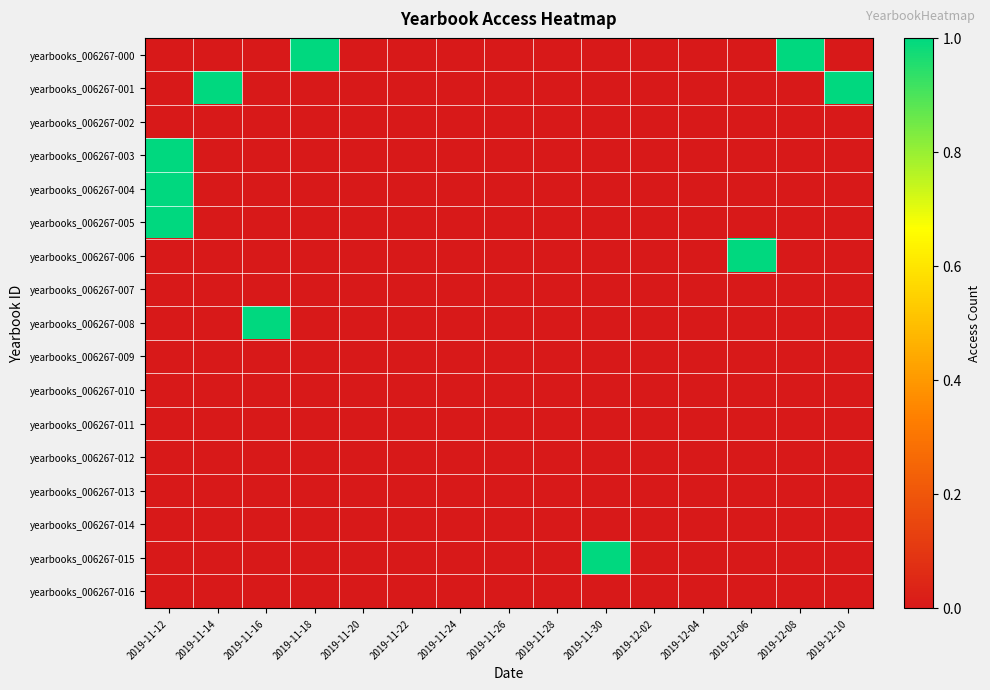

Reading left to right, list all the values displayed in this chart.

yearbooks_006267-000: 2019-11-12=0	2019-11-14=0	2019-11-16=0	2019-11-18=1	2019-11-20=0	2019-11-22=0	2019-11-24=0	2019-11-26=0	2019-11-28=0	2019-11-30=0	2019-12-02=0	2019-12-04=0	2019-12-06=0	2019-12-08=1	2019-12-10=0
yearbooks_006267-001: 2019-11-12=0	2019-11-14=1	2019-11-16=0	2019-11-18=0	2019-11-20=0	2019-11-22=0	2019-11-24=0	2019-11-26=0	2019-11-28=0	2019-11-30=0	2019-12-02=0	2019-12-04=0	2019-12-06=0	2019-12-08=0	2019-12-10=1
yearbooks_006267-002: 2019-11-12=0	2019-11-14=0	2019-11-16=0	2019-11-18=0	2019-11-20=0	2019-11-22=0	2019-11-24=0	2019-11-26=0	2019-11-28=0	2019-11-30=0	2019-12-02=0	2019-12-04=0	2019-12-06=0	2019-12-08=0	2019-12-10=0
yearbooks_006267-003: 2019-11-12=1	2019-11-14=0	2019-11-16=0	2019-11-18=0	2019-11-20=0	2019-11-22=0	2019-11-24=0	2019-11-26=0	2019-11-28=0	2019-11-30=0	2019-12-02=0	2019-12-04=0	2019-12-06=0	2019-12-08=0	2019-12-10=0
yearbooks_006267-004: 2019-11-12=1	2019-11-14=0	2019-11-16=0	2019-11-18=0	2019-11-20=0	2019-11-22=0	2019-11-24=0	2019-11-26=0	2019-11-28=0	2019-11-30=0	2019-12-02=0	2019-12-04=0	2019-12-06=0	2019-12-08=0	2019-12-10=0
yearbooks_006267-005: 2019-11-12=1	2019-11-14=0	2019-11-16=0	2019-11-18=0	2019-11-20=0	2019-11-22=0	2019-11-24=0	2019-11-26=0	2019-11-28=0	2019-11-30=0	2019-12-02=0	2019-12-04=0	2019-12-06=0	2019-12-08=0	2019-12-10=0
yearbooks_006267-006: 2019-11-12=0	2019-11-14=0	2019-11-16=0	2019-11-18=0	2019-11-20=0	2019-11-22=0	2019-11-24=0	2019-11-26=0	2019-11-28=0	2019-11-30=0	2019-12-02=0	2019-12-04=0	2019-12-06=1	2019-12-08=0	2019-12-10=0
yearbooks_006267-007: 2019-11-12=0	2019-11-14=0	2019-11-16=0	2019-11-18=0	2019-11-20=0	2019-11-22=0	2019-11-24=0	2019-11-26=0	2019-11-28=0	2019-11-30=0	2019-12-02=0	2019-12-04=0	2019-12-06=0	2019-12-08=0	2019-12-10=0
yearbooks_006267-008: 2019-11-12=0	2019-11-14=0	2019-11-16=1	2019-11-18=0	2019-11-20=0	2019-11-22=0	2019-11-24=0	2019-11-26=0	2019-11-28=0	2019-11-30=0	2019-12-02=0	2019-12-04=0	2019-12-06=0	2019-12-08=0	2019-12-10=0
yearbooks_006267-009: 2019-11-12=0	2019-11-14=0	2019-11-16=0	2019-11-18=0	2019-11-20=0	2019-11-22=0	2019-11-24=0	2019-11-26=0	2019-11-28=0	2019-11-30=0	2019-12-02=0	2019-12-04=0	2019-12-06=0	2019-12-08=0	2019-12-10=0
yearbooks_006267-010: 2019-11-12=0	2019-11-14=0	2019-11-16=0	2019-11-18=0	2019-11-20=0	2019-11-22=0	2019-11-24=0	2019-11-26=0	2019-11-28=0	2019-11-30=0	2019-12-02=0	2019-12-04=0	2019-12-06=0	2019-12-08=0	2019-12-10=0
yearbooks_006267-011: 2019-11-12=0	2019-11-14=0	2019-11-16=0	2019-11-18=0	2019-11-20=0	2019-11-22=0	2019-11-24=0	2019-11-26=0	2019-11-28=0	2019-11-30=0	2019-12-02=0	2019-12-04=0	2019-12-06=0	2019-12-08=0	2019-12-10=0
yearbooks_006267-012: 2019-11-12=0	2019-11-14=0	2019-11-16=0	2019-11-18=0	2019-11-20=0	2019-11-22=0	2019-11-24=0	2019-11-26=0	2019-11-28=0	2019-11-30=0	2019-12-02=0	2019-12-04=0	2019-12-06=0	2019-12-08=0	2019-12-10=0
yearbooks_006267-013: 2019-11-12=0	2019-11-14=0	2019-11-16=0	2019-11-18=0	2019-11-20=0	2019-11-22=0	2019-11-24=0	2019-11-26=0	2019-11-28=0	2019-11-30=0	2019-12-02=0	2019-12-04=0	2019-12-06=0	2019-12-08=0	2019-12-10=0
yearbooks_006267-014: 2019-11-12=0	2019-11-14=0	2019-11-16=0	2019-11-18=0	2019-11-20=0	2019-11-22=0	2019-11-24=0	2019-11-26=0	2019-11-28=0	2019-11-30=0	2019-12-02=0	2019-12-04=0	2019-12-06=0	2019-12-08=0	2019-12-10=0
yearbooks_006267-015: 2019-11-12=0	2019-11-14=0	2019-11-16=0	2019-11-18=0	2019-11-20=0	2019-11-22=0	2019-11-24=0	2019-11-26=0	2019-11-28=0	2019-11-30=1	2019-12-02=0	2019-12-04=0	2019-12-06=0	2019-12-08=0	2019-12-10=0
yearbooks_006267-016: 2019-11-12=0	2019-11-14=0	2019-11-16=0	2019-11-18=0	2019-11-20=0	2019-11-22=0	2019-11-24=0	2019-11-26=0	2019-11-28=0	2019-11-30=0	2019-12-02=0	2019-12-04=0	2019-12-06=0	2019-12-08=0	2019-12-10=0